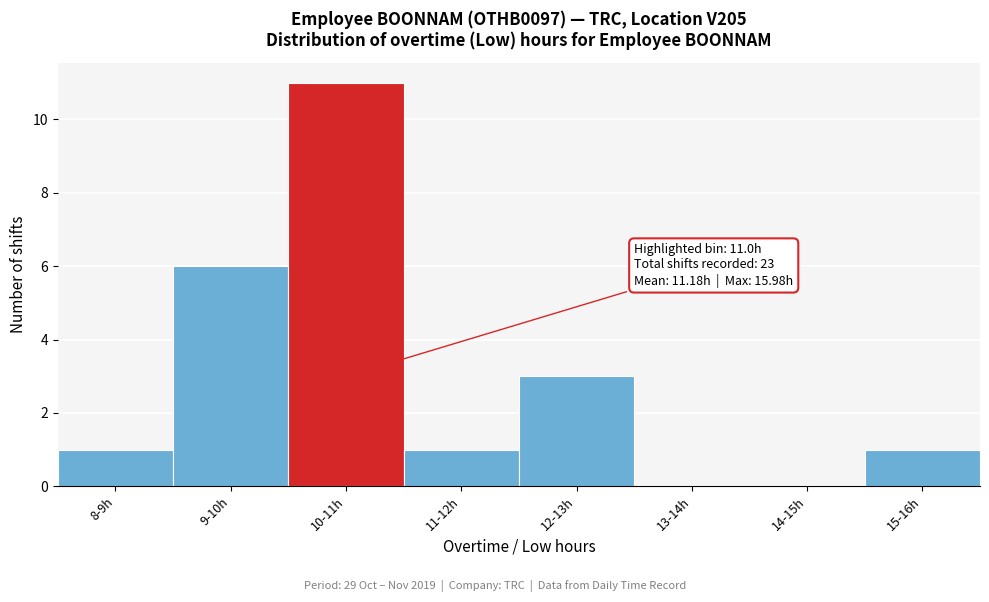

Reading left to right, extract all data points from this chart.

8-9h=1	9-10h=6	10-11h=11	11-12h=1	12-13h=3	13-14h=0	14-15h=0	15-16h=1